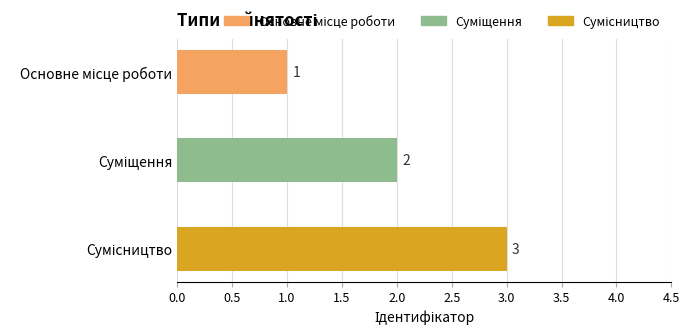

How many values are between 1 and 3?

3